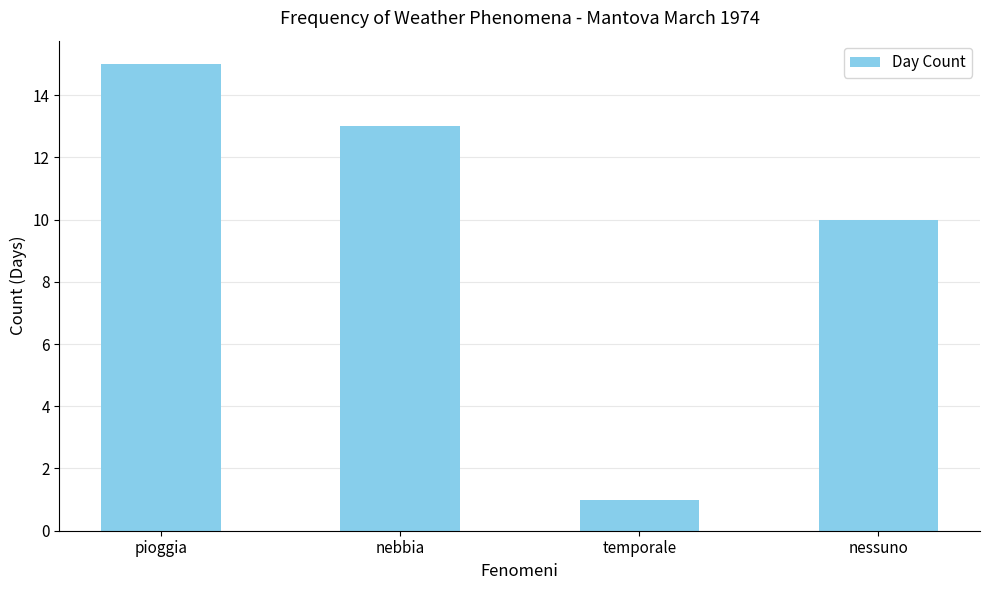

The value at nessuno is 3. True or false?

False